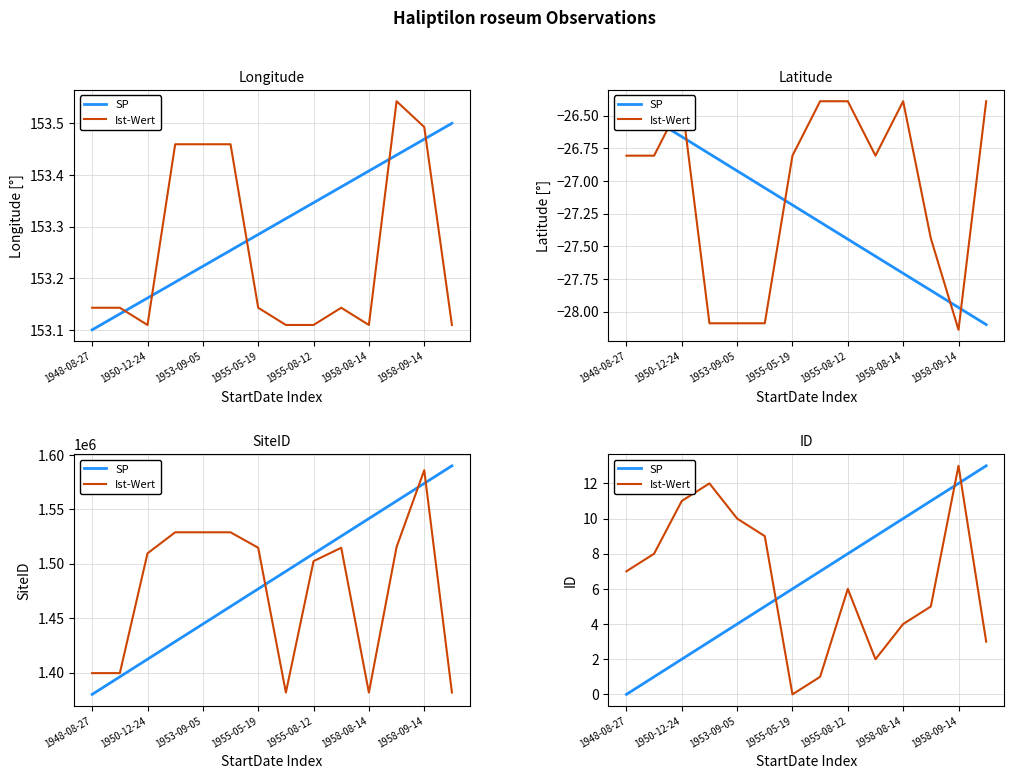

What is the sum of all SP values?

91